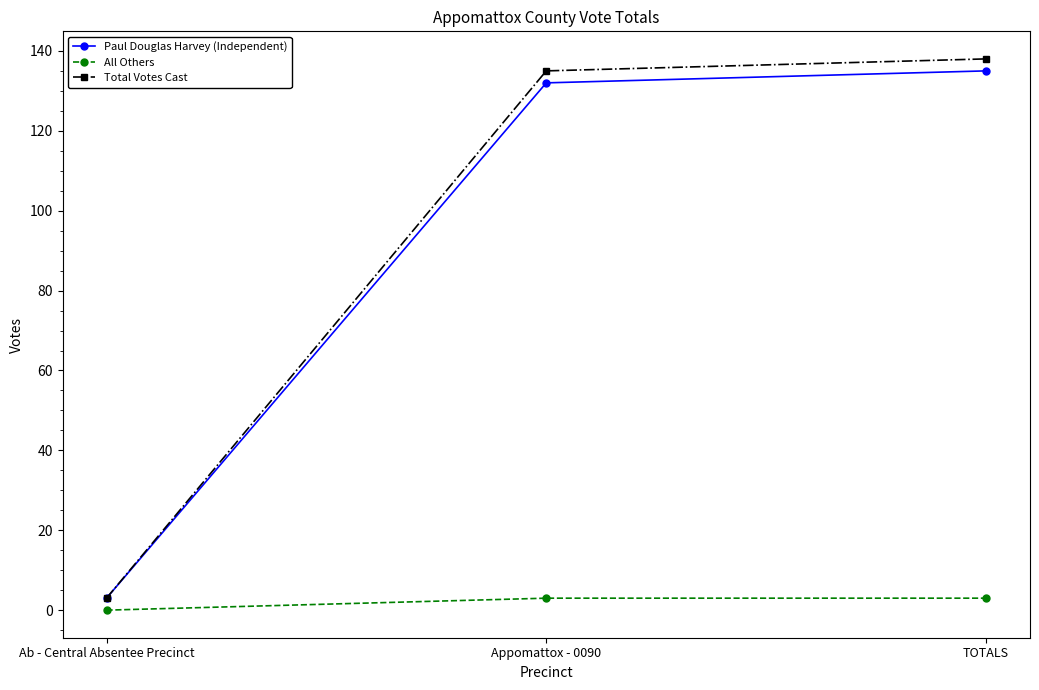

Is it true that Paul Douglas Harvey (Independent) equals 135 at TOTALS?

True